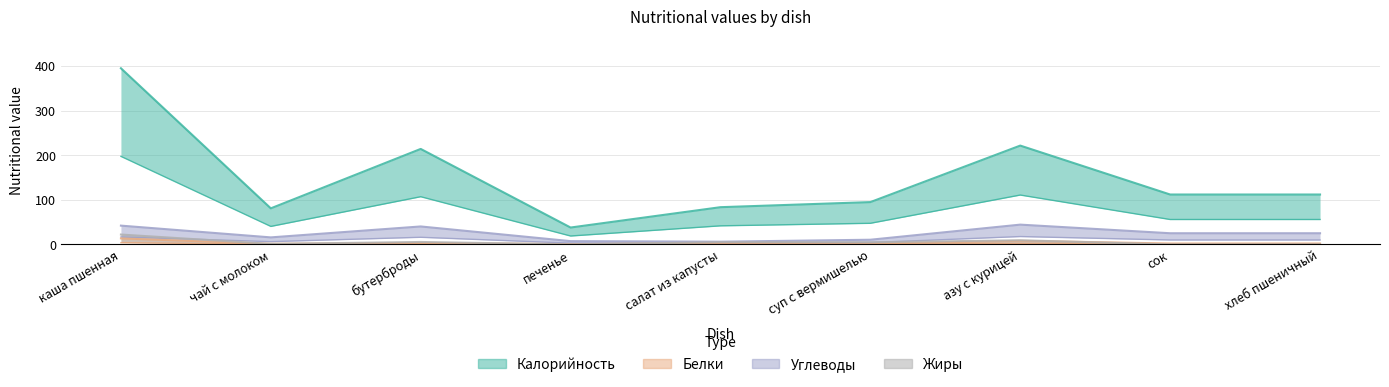

True or false: Жиры and Калорийность intersect in this chart.

False